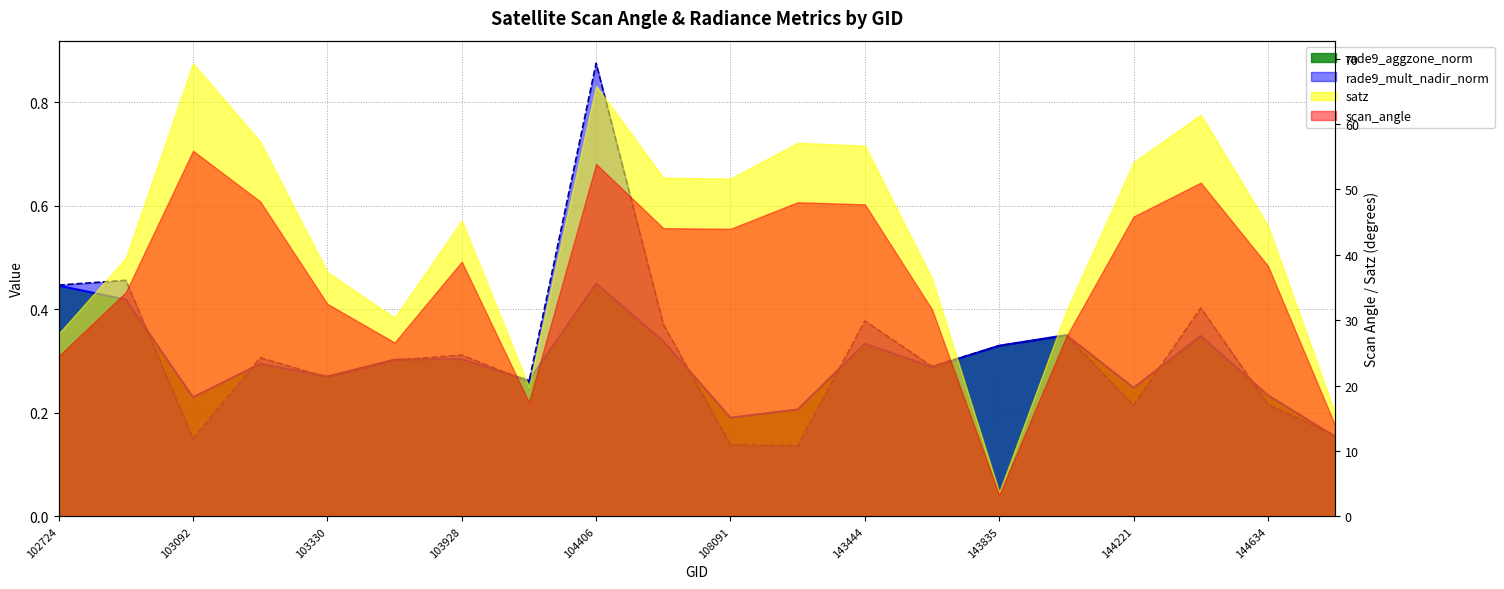

Reading right to left, what are all the values shown in this chart?

rade9_aggzone_norm: 144831=0.2	144634=0.2	144431=0.3	144221=0.2	144028=0.4	143835=0.3	143639=0.3	143444=0.3	108974=0.2	108091=0.2	104522=0.3	104406=0.4	104162=0.3	103928=0.3	103566=0.3	103330=0.3	103211=0.3	103092=0.2	102964=0.4	102724=0.4
rade9_mult_nadir_norm: 144831=0.2	144634=0.2	144431=0.4	144221=0.2	144028=0.3	143835=0.3	143639=0.3	143444=0.4	108974=0.1	108091=0.1	104522=0.4	104406=0.9	104162=0.3	103928=0.3	103566=0.3	103330=0.3	103211=0.3	103092=0.1	102964=0.5	102724=0.4